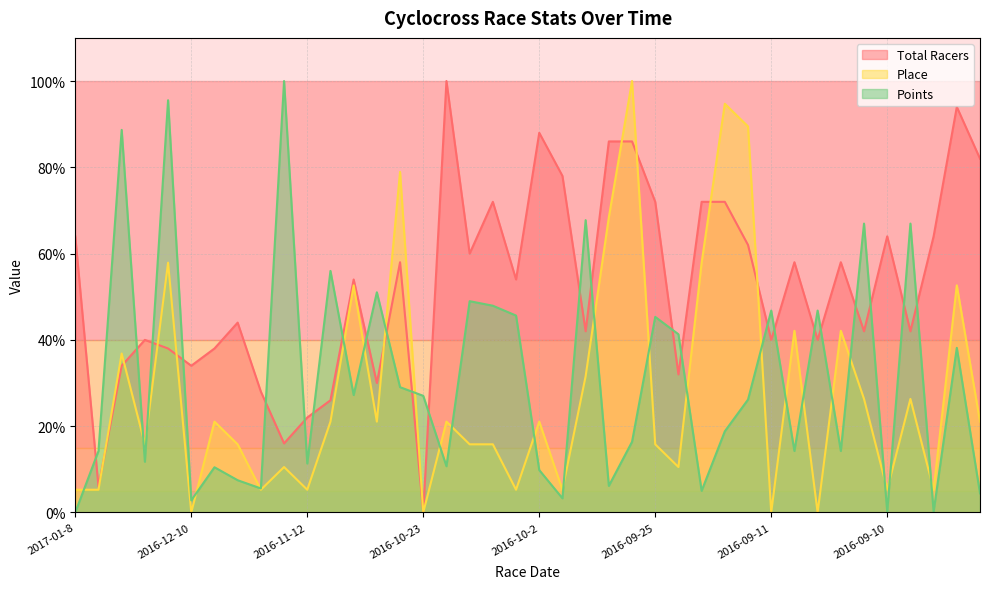

What is the average value of the Points series?

30.8